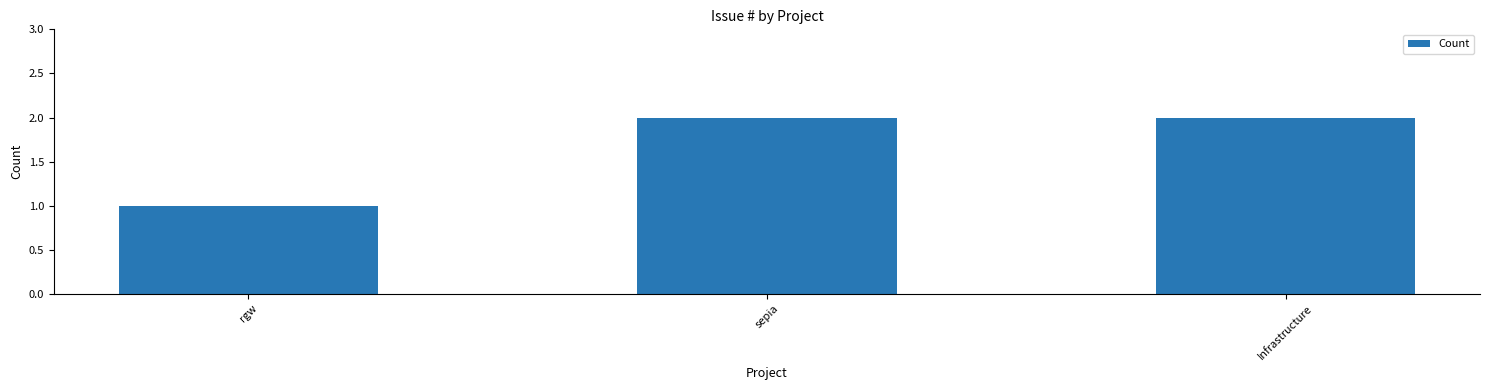

Reading right to left, list all the values displayed in this chart.

Infrastructure=2	sepia=2	rgw=1